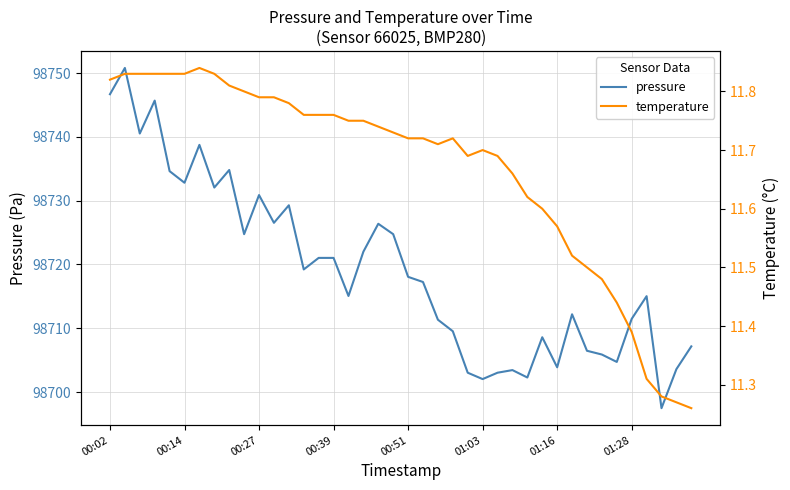

Reading right to left, list all the values displayed in this chart.

pressure: 98707.2	98703.6	98697.5	98715.0	98711.5	98704.7	98705.9	98706.5	98712.2	98703.9	98708.6	98702.3	98703.4	98703.0	98702.0	98703.0	98709.5	98711.3	98717.2	98718.1	98724.8	98726.4	98722.0	98715.1	98721.0	98721.0	98719.2	98729.3	98726.5	98730.9	98724.8	98734.8	98732.1	98738.8	98732.8	98734.6	98745.7	98740.5	98750.8	98746.7
temperature: 11.3	11.3	11.3	11.3	11.4	11.4	11.5	11.5	11.5	11.6	11.6	11.6	11.7	11.7	11.7	11.7	11.7	11.7	11.7	11.7	11.7	11.7	11.8	11.8	11.8	11.8	11.8	11.8	11.8	11.8	11.8	11.8	11.8	11.8	11.8	11.8	11.8	11.8	11.8	11.8